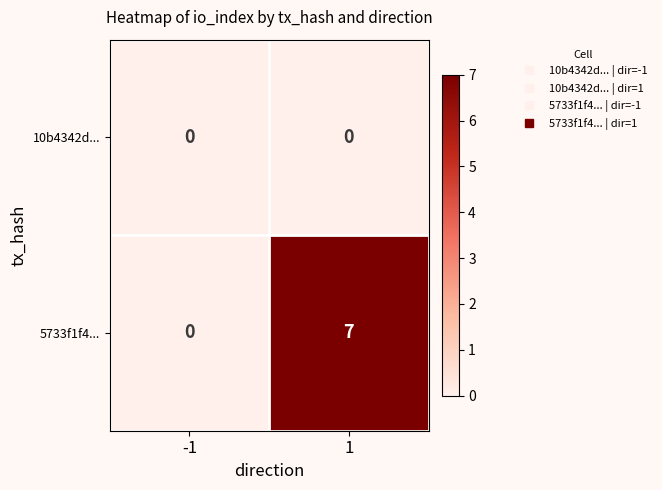

How many series are shown in this chart?

2